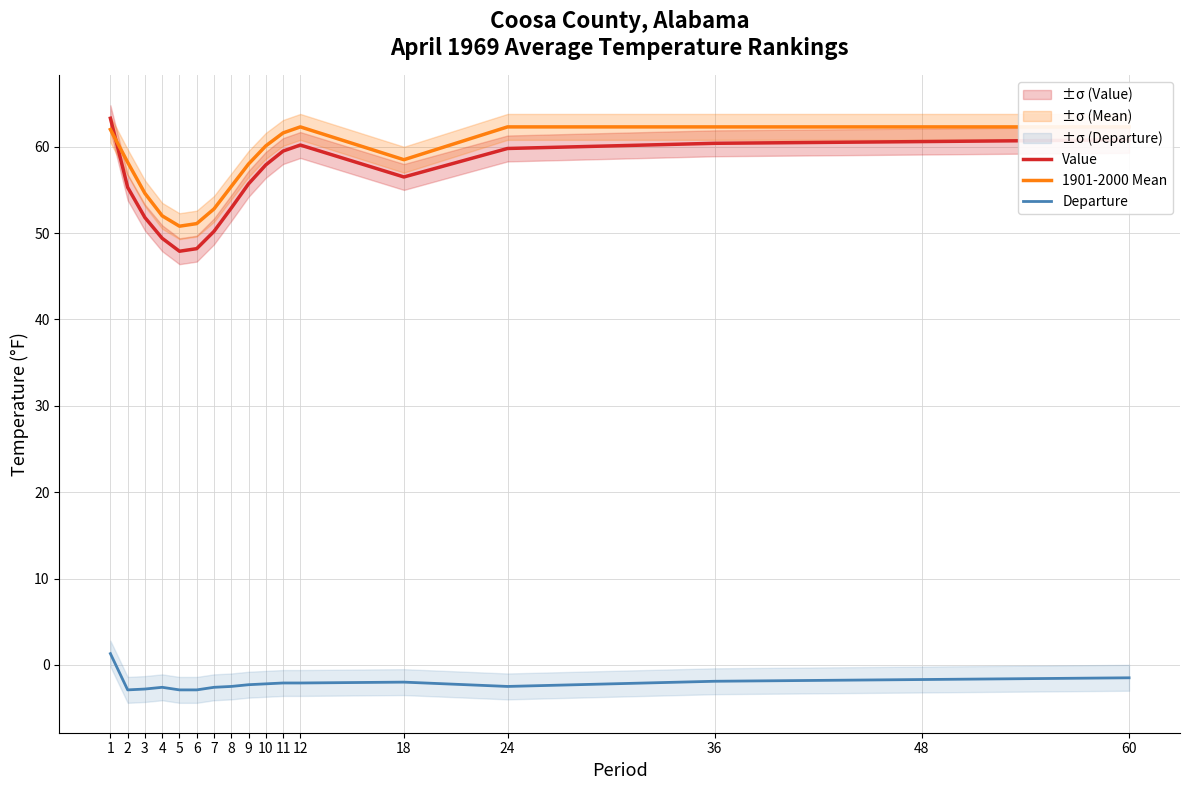

What is the sum of all Value values?

950.4